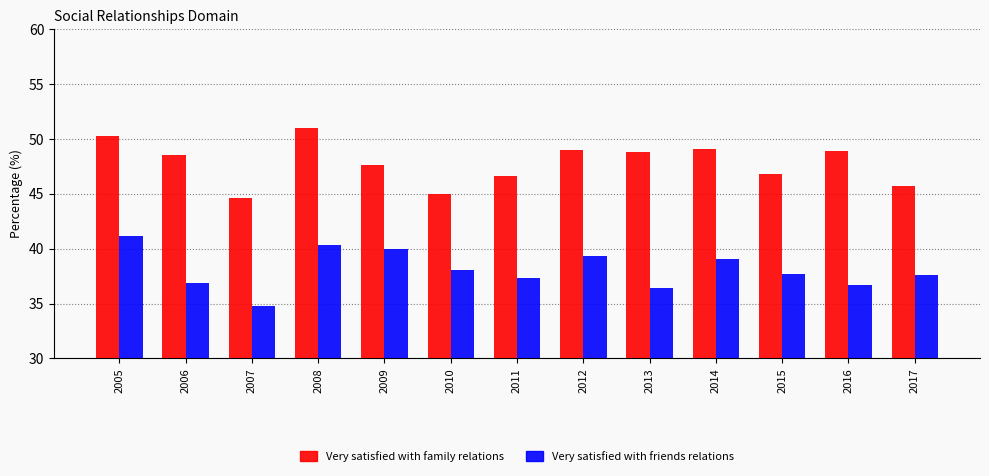

What is the sum of all Very satisfied with friends relations values?

495.4